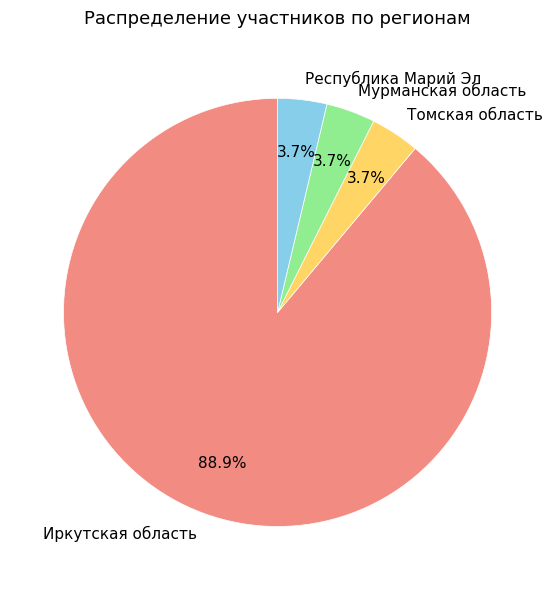

Is there any slice that represents more than half of the pie?

Yes